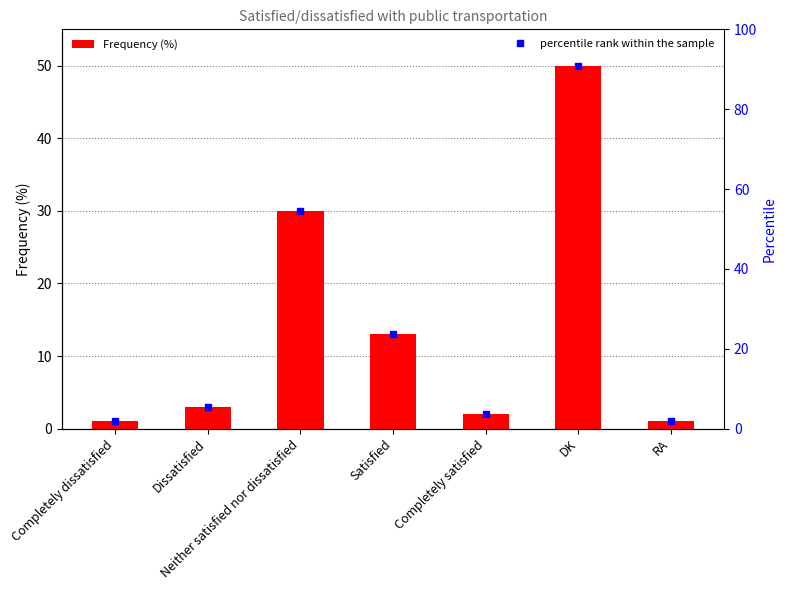

Where does the data first go above 3?

Neither satisfied nor dissatisfied